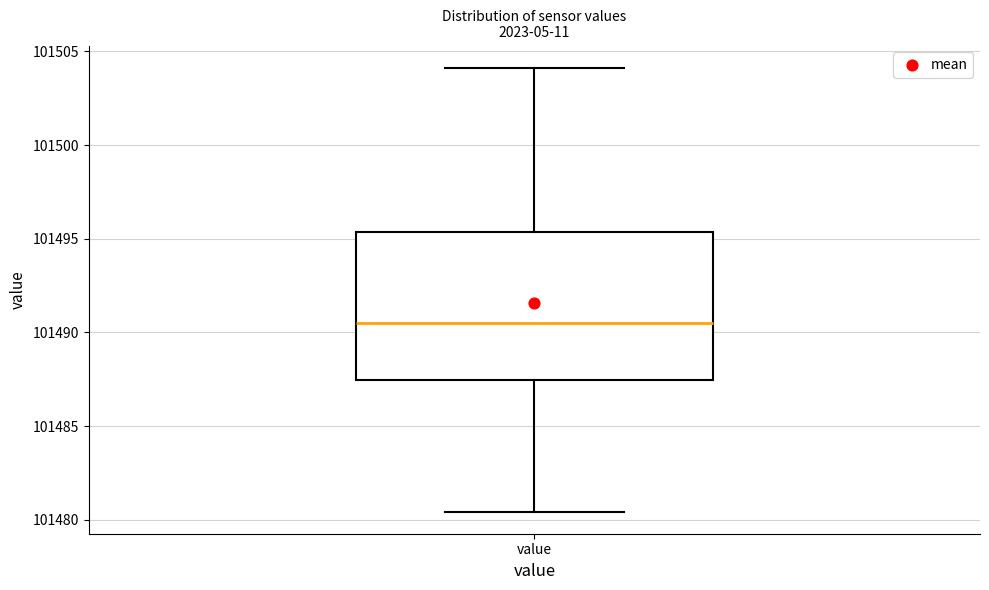

Read this box plot against the y-axis: the position of the median line, the range covered by the box, and the ends of both whiskers. The values are not printed on the chart, so give them approximately, as read against the axis.

median 101490.5, box 101487.5 to 101495.5, whiskers 101480.5 to 101504.0